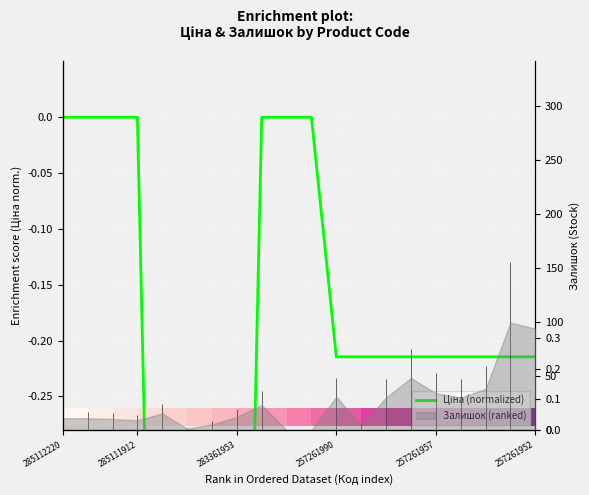

At which category does the chart reach its minimum across all series?

283361953